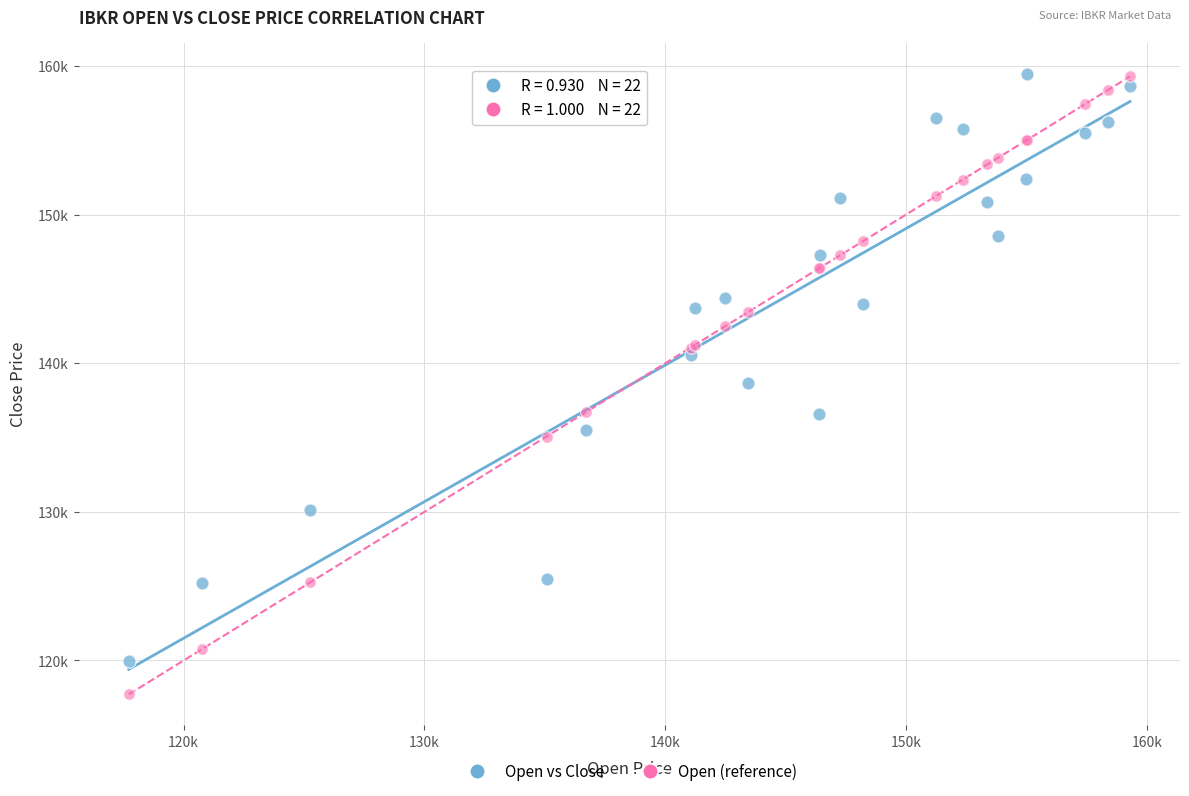

What are all the series names shown in the legend?

Open vs Close, Open (reference)